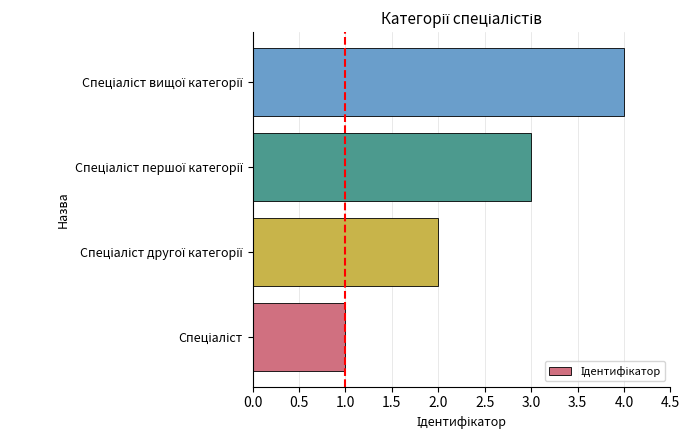

What is the maximum value shown in the chart?

4